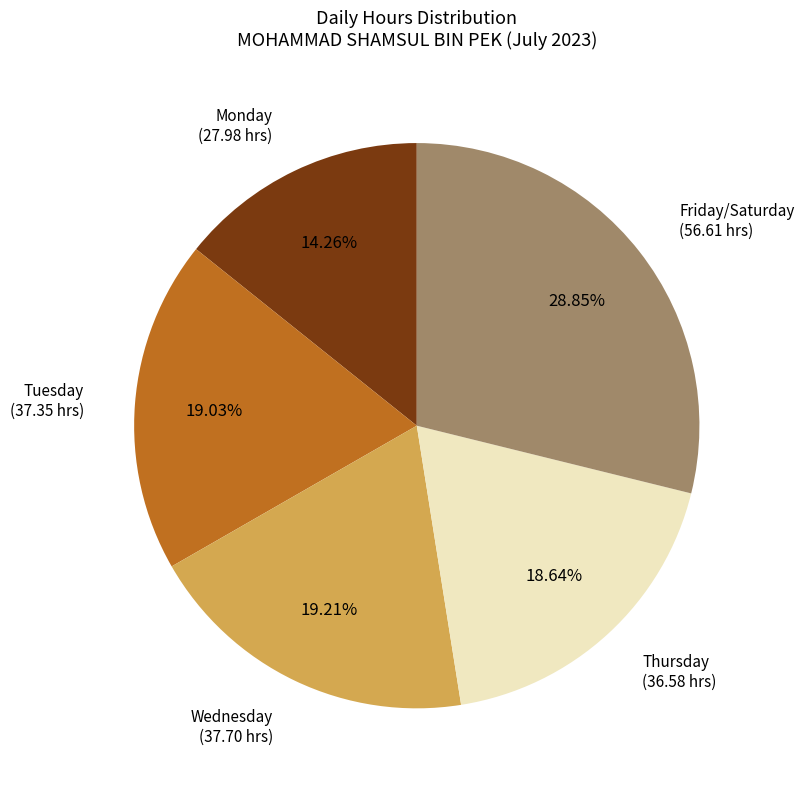

To the nearest percent, what is the average slice percentage?

20%